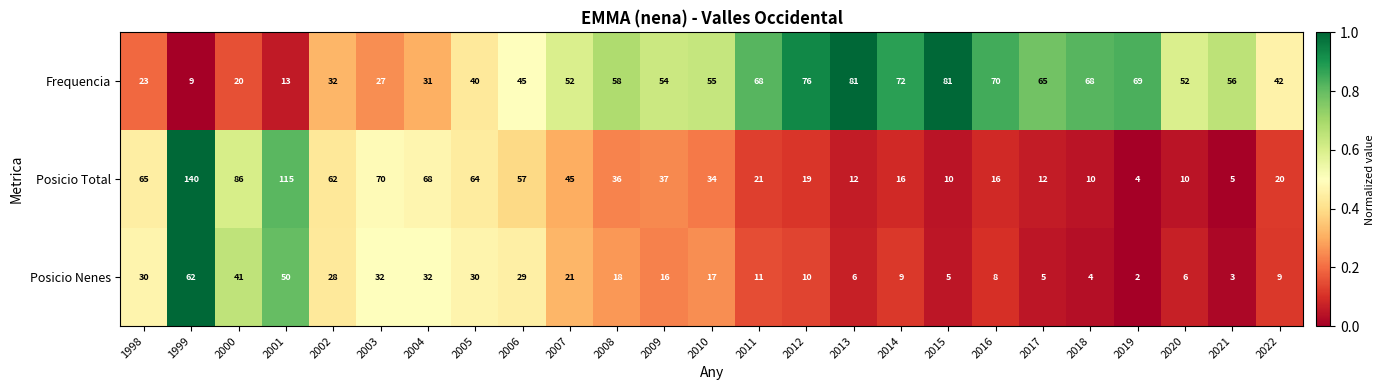

What is the sum of the Frequencia values at 2014 and 2007?

124